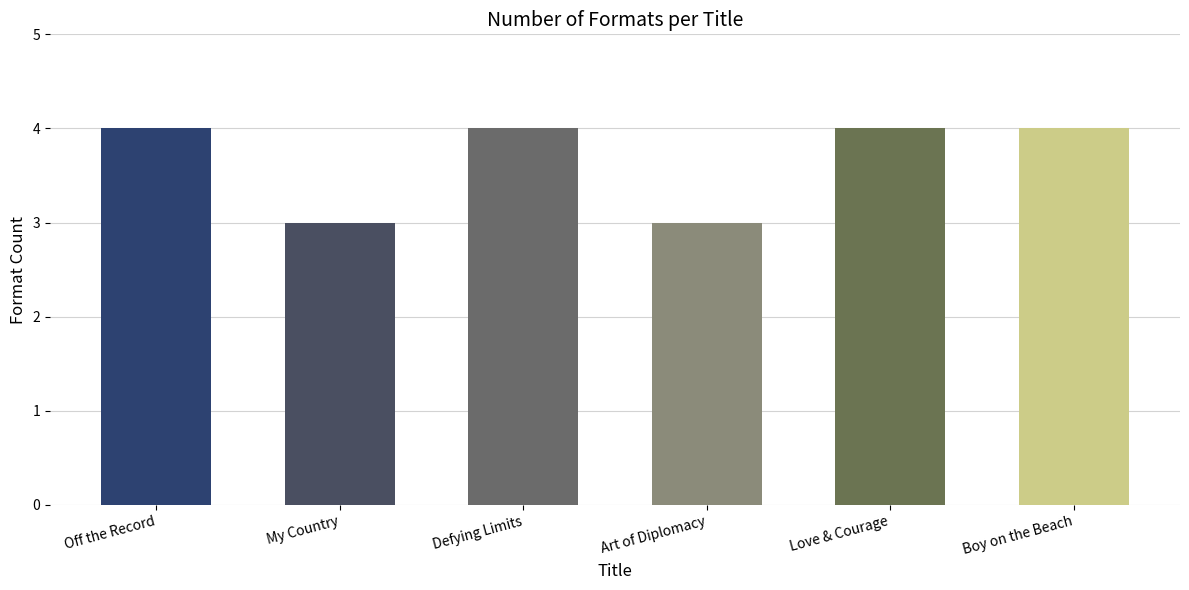

What is the greatest value displayed?

4